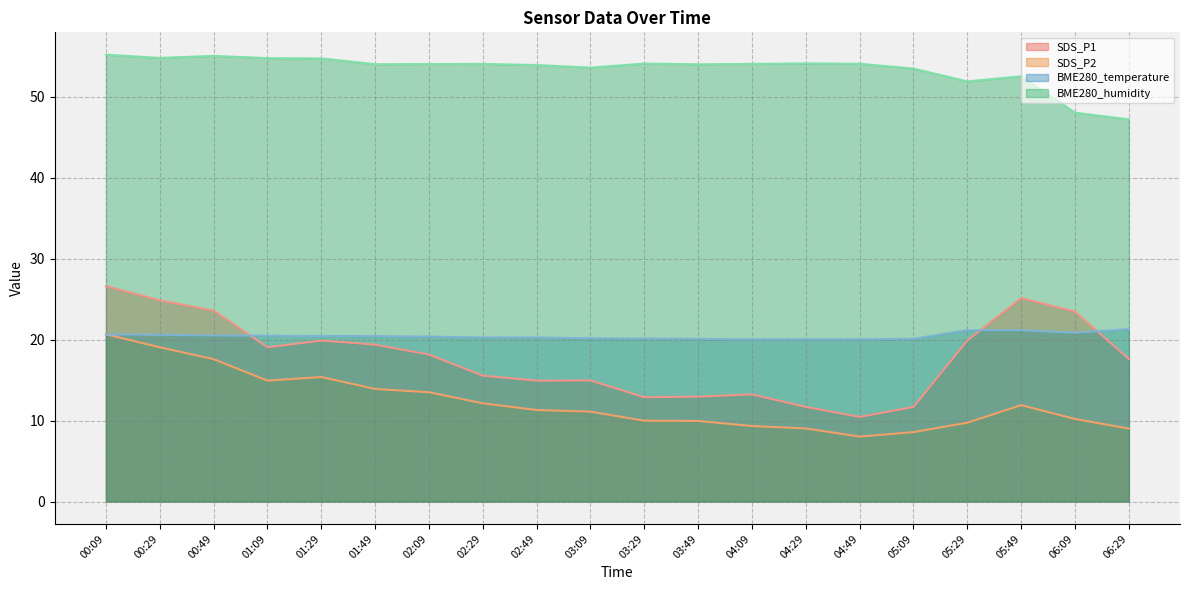

The SDS_P1 series shows 2.7 at 04:09. True or false?

False